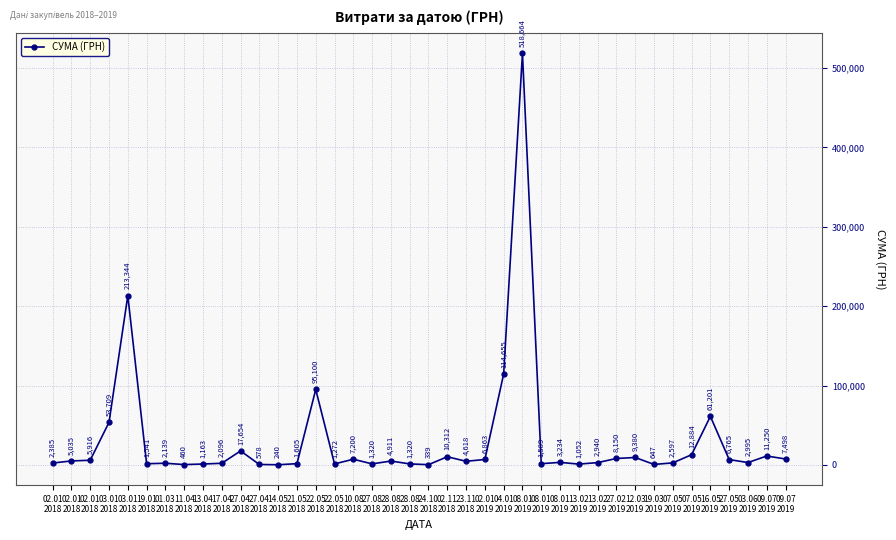

At which category does the chart reach its minimum across all series?

14.05
2018